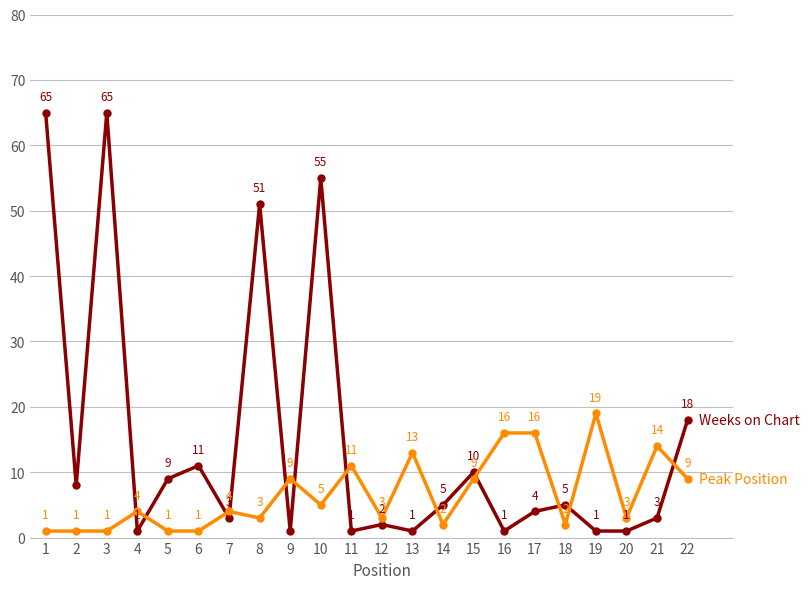

What is the total value across all series at 13?

14